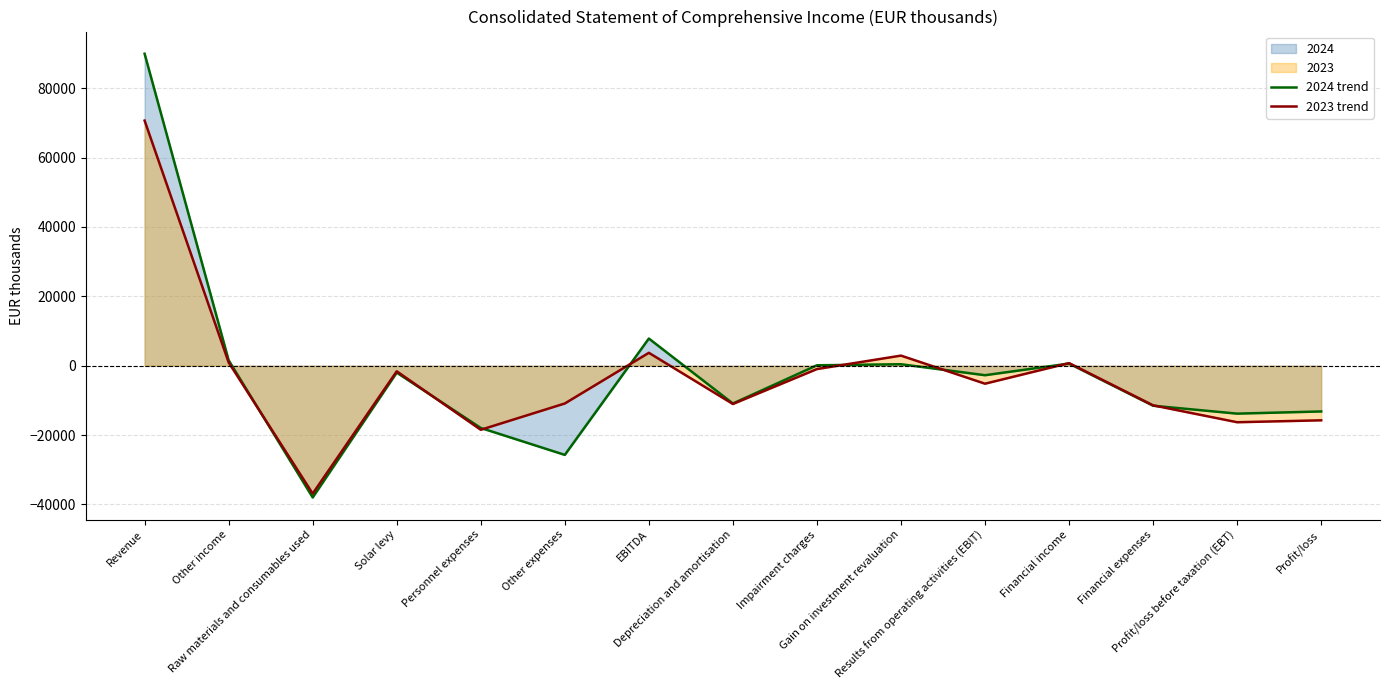

How many times do 2023 trend and 2024 trend cross each other?

8